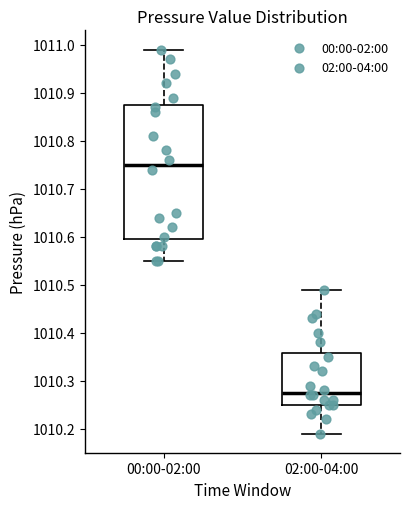

Which box's median line is the highest?

00:00-02:00